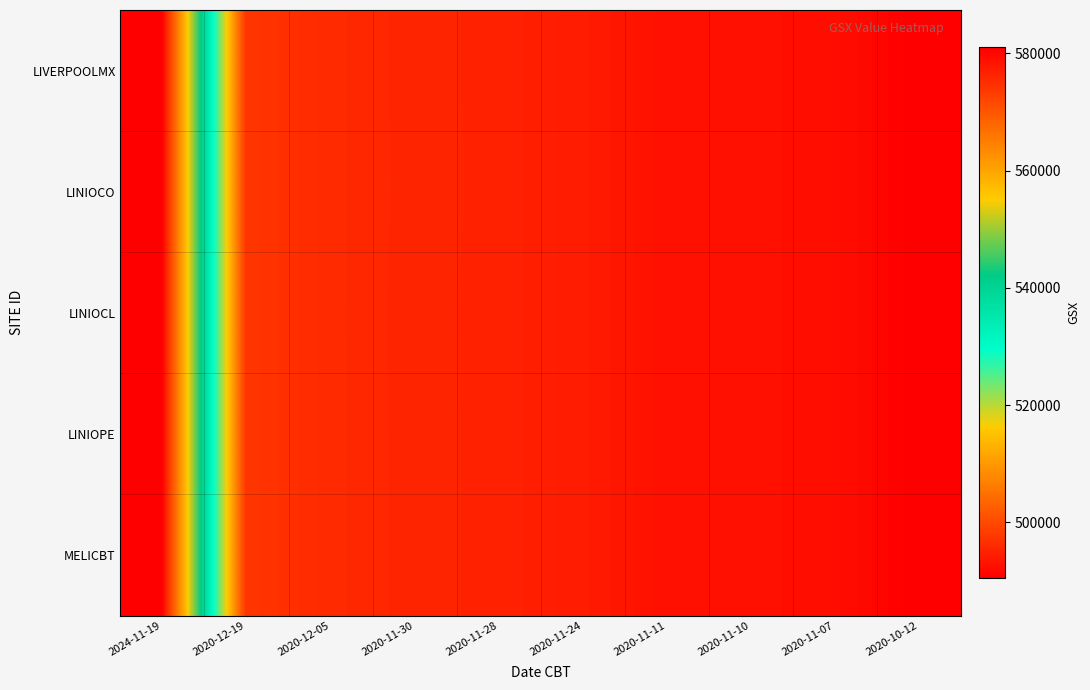

Reading left to right, list all the values displayed in this chart.

LIVERPOOLMX: 2024-11-19=581024	2020-12-19=497454	2020-12-05=495940	2020-11-30=495226	2020-11-28=494984	2020-11-24=494136	2020-11-11=492776	2020-11-10=492725	2020-11-07=492418	2020-10-12=490492
LINIOCO: 2024-11-19=581024	2020-12-19=497454	2020-12-05=495940	2020-11-30=495251	2020-11-28=494984	2020-11-24=494136	2020-11-11=492776	2020-11-10=492725	2020-11-07=492418	2020-10-12=490492
LINIOCL: 2024-11-19=581024	2020-12-19=497454	2020-12-05=495940	2020-11-30=495201	2020-11-28=494984	2020-11-24=494136	2020-11-11=492776	2020-11-10=492725	2020-11-07=492418	2020-10-12=490492
LINIOPE: 2024-11-19=581024	2020-12-19=497454	2020-12-05=495940	2020-11-30=495226	2020-11-28=494984	2020-11-24=494136	2020-11-11=492776	2020-11-10=492725	2020-11-07=492418	2020-10-12=490492
MELICBT: 2024-11-19=581024	2020-12-19=497454	2020-12-05=495940	2020-11-30=495226	2020-11-28=494984	2020-11-24=494136	2020-11-11=492776	2020-11-10=492725	2020-11-07=492418	2020-10-12=490492